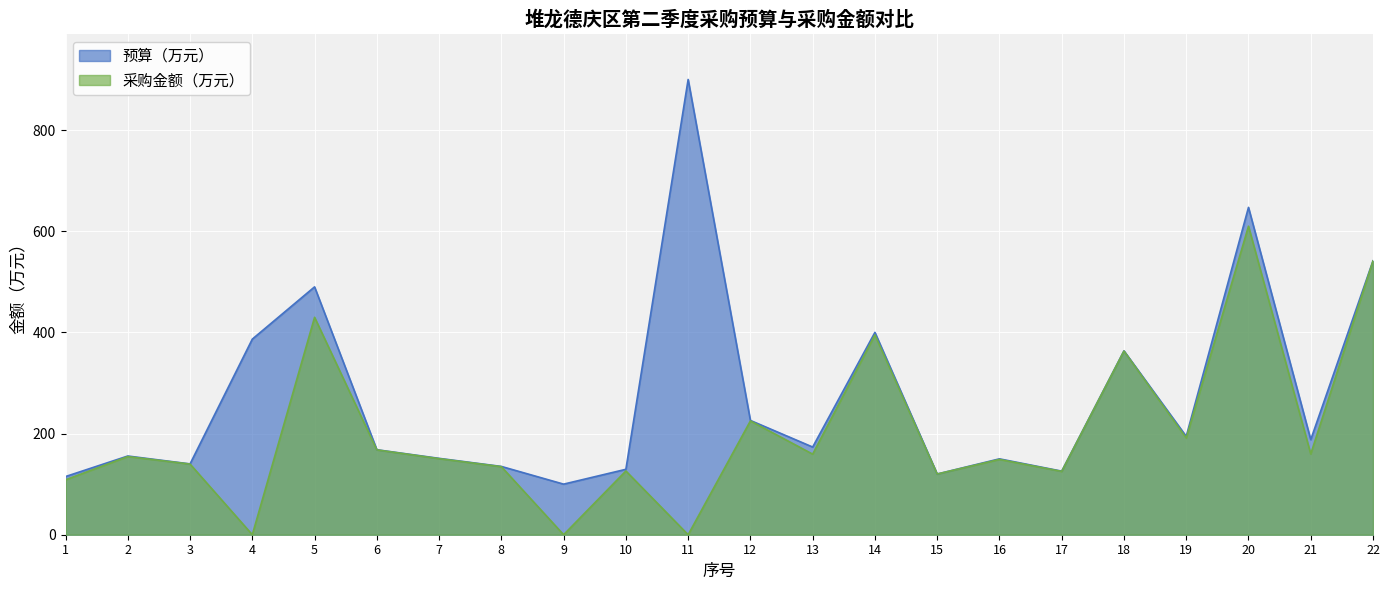

True or false: 采购金额（万元） and 预算（万元） intersect in this chart.

False